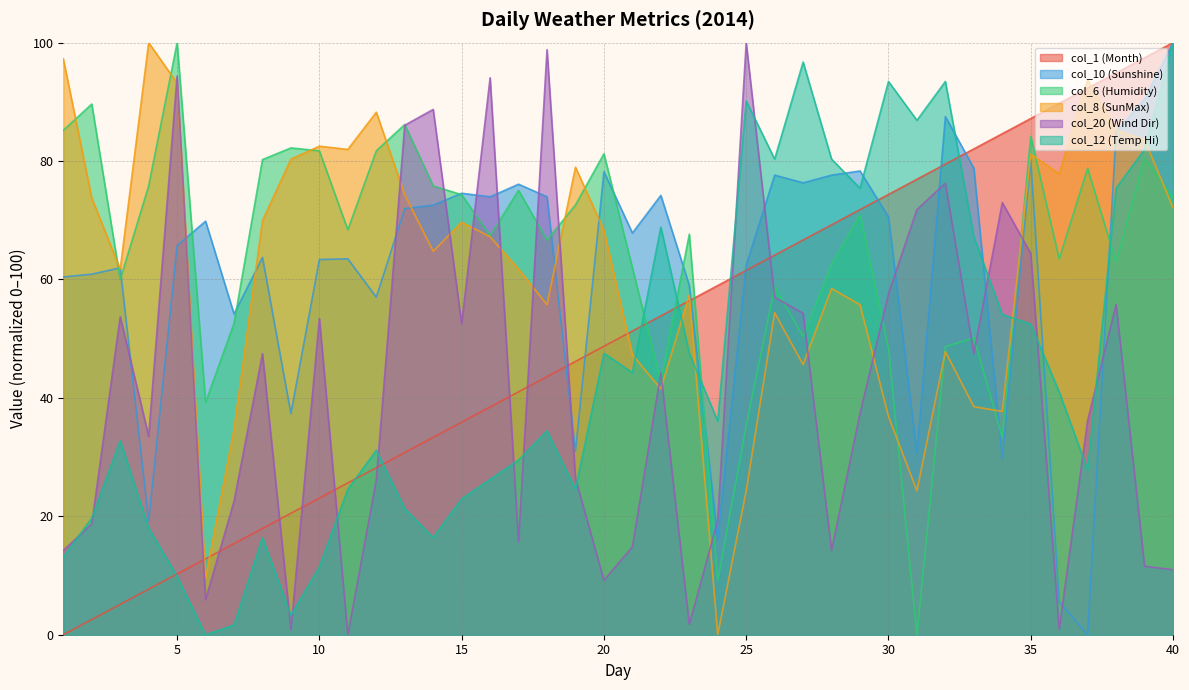

True or false: col_8 has a value of 106.1 at 17.

False